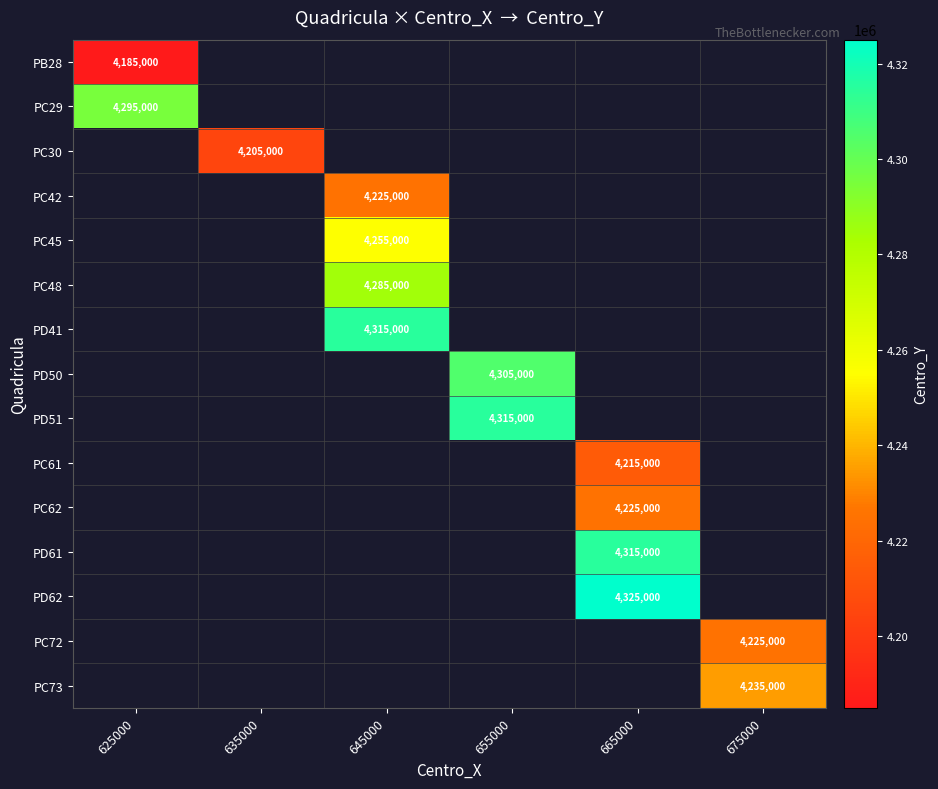

Is it true that PC48 equals 4285000 at 645000?

True